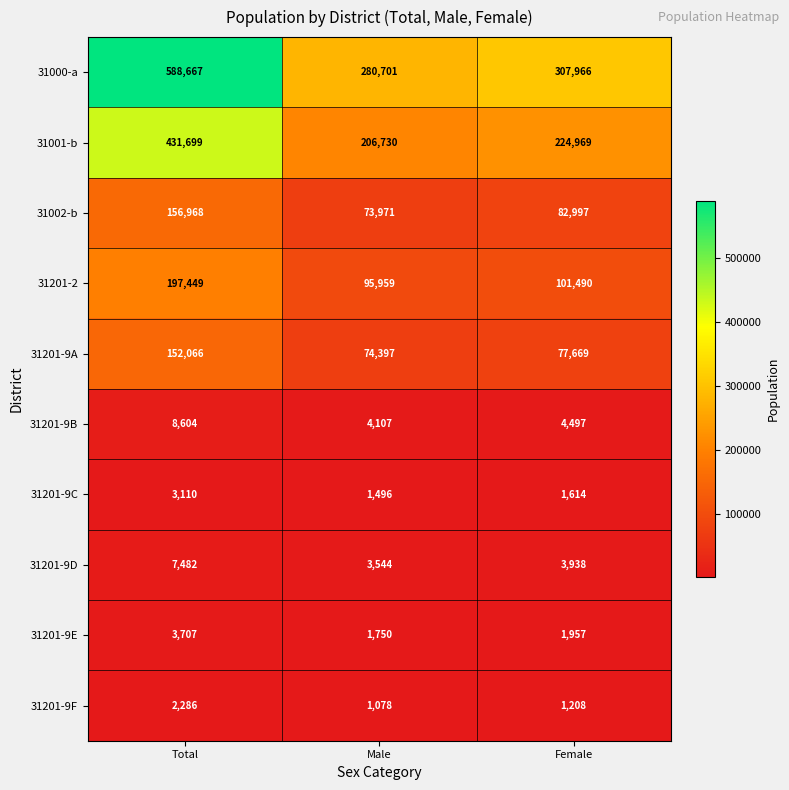

The value of 31201-9A at Total is 251209. True or false?

False